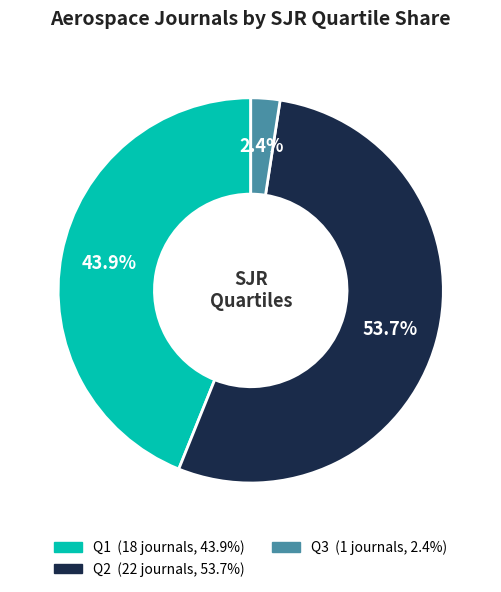

Does any single category account for the majority?

Yes